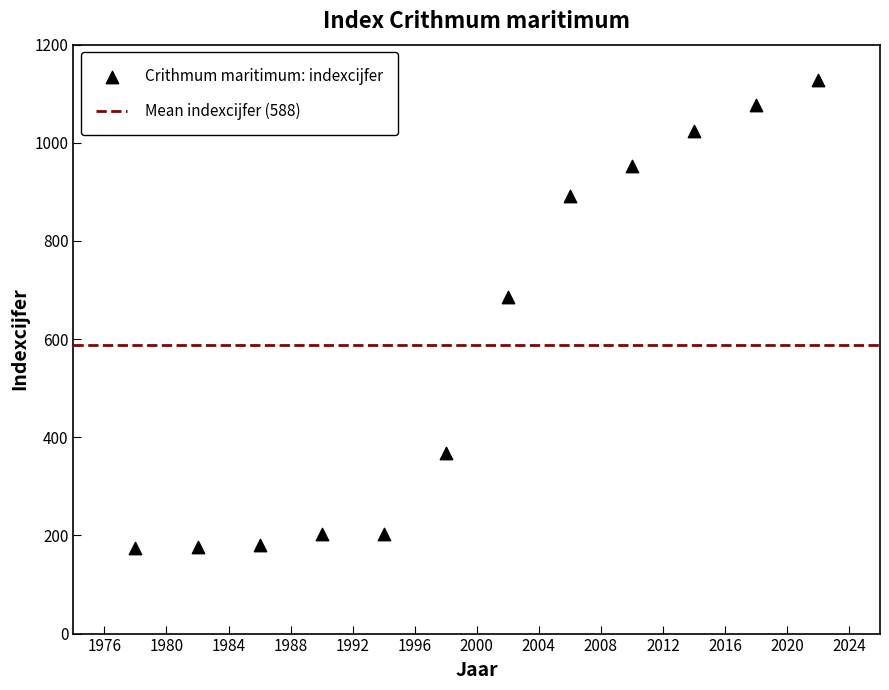

What is the range of Y values (max minus min)?

953